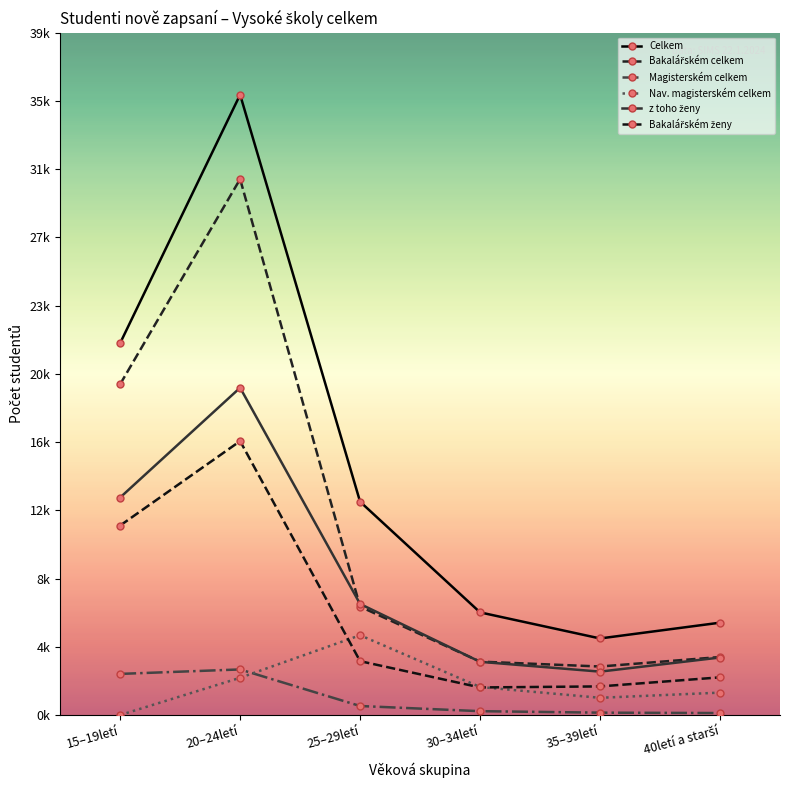

What is the difference between the highest and lowest values at 40letí a starší?

5174